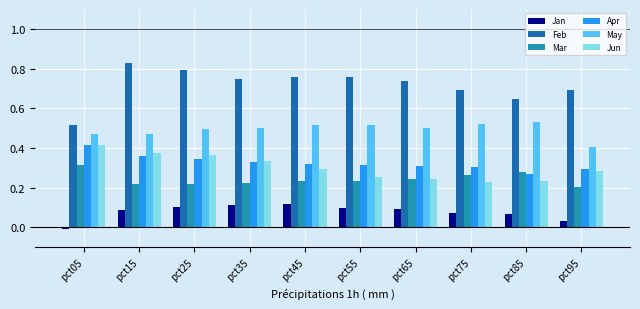

What is the total value across all series at pct55?

2.2